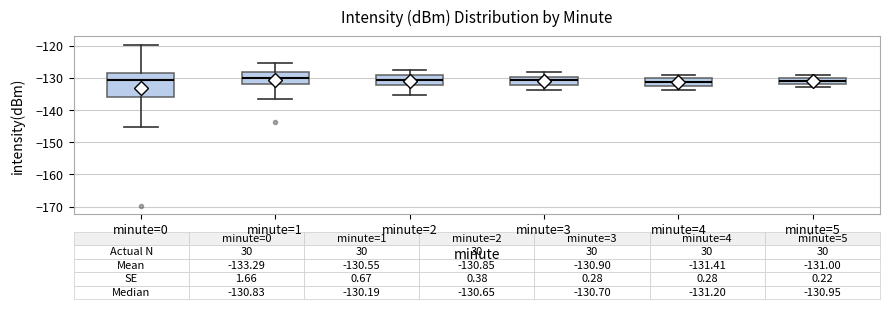

Comparing the boxes themselves (not the whiskers), which one is the tallest?

minute=0